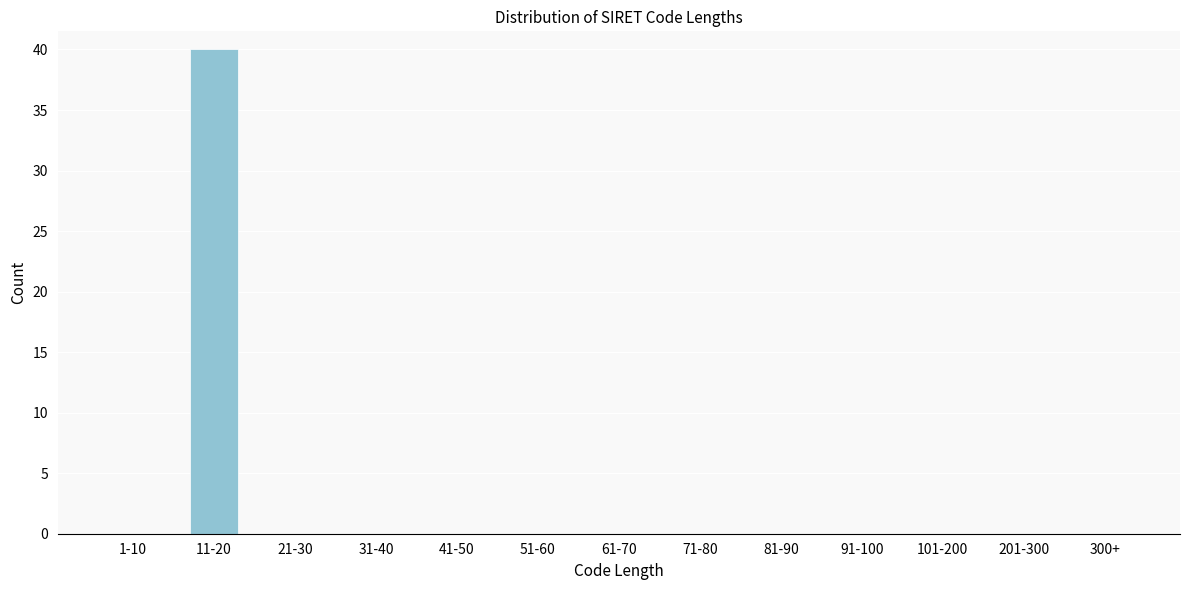

Reading right to left, what are all the values shown in this chart?

300+=0	201-300=0	101-200=0	91-100=0	81-90=0	71-80=0	61-70=0	51-60=0	41-50=0	31-40=0	21-30=0	11-20=40	1-10=0